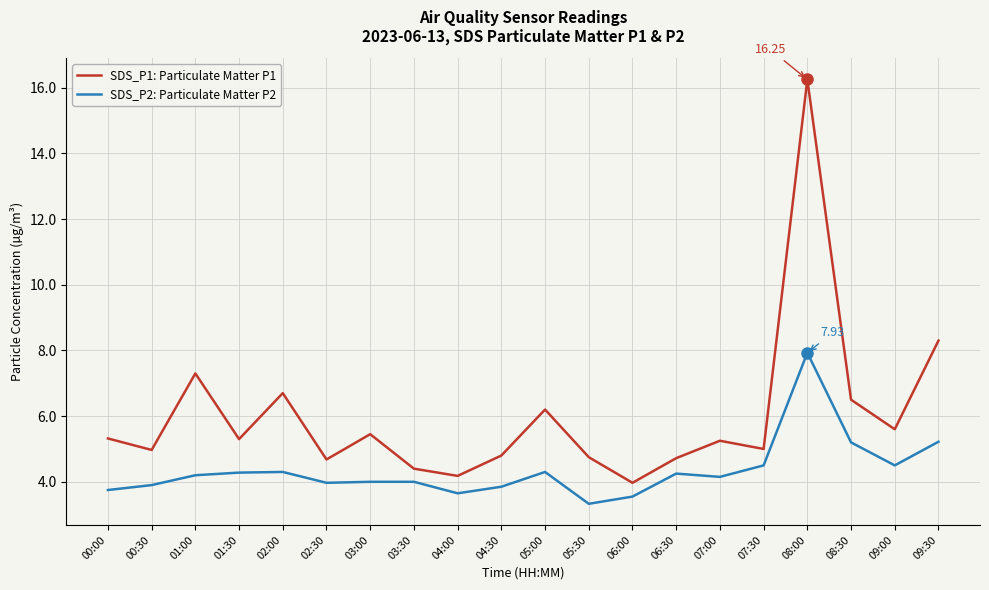

List the series in order of their peak value, highest first.

SDS_P1: Particulate Matter P1, SDS_P2: Particulate Matter P2